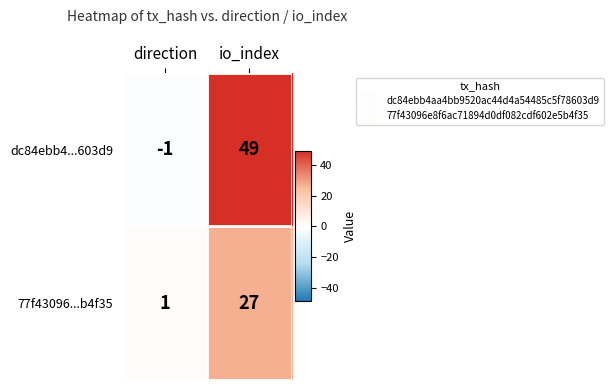

How many values in dc84ebb4...603d9 are below zero?

1